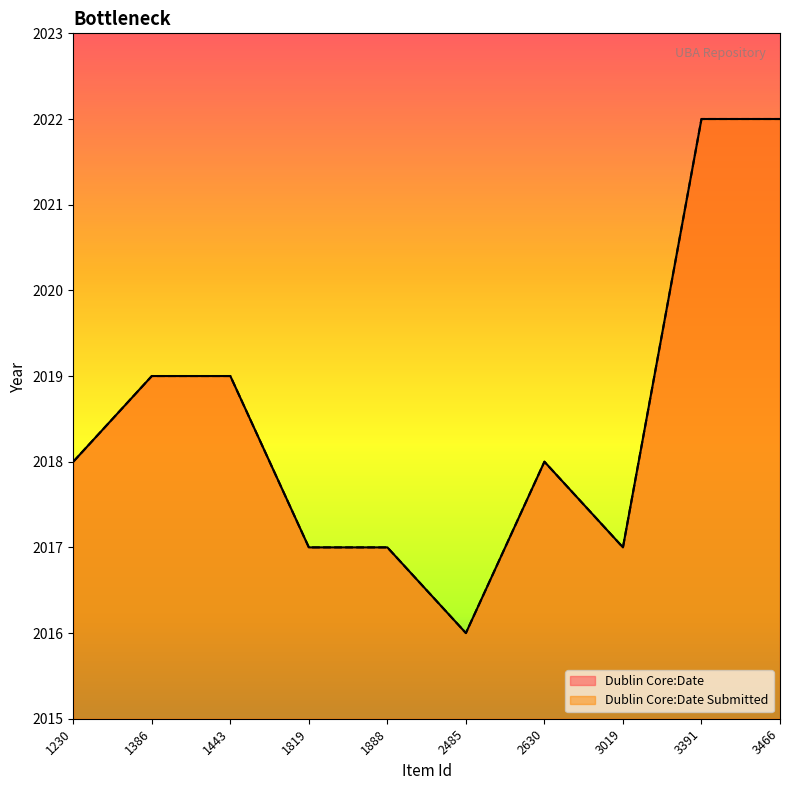

At which category does the chart reach its peak across all series?

3391